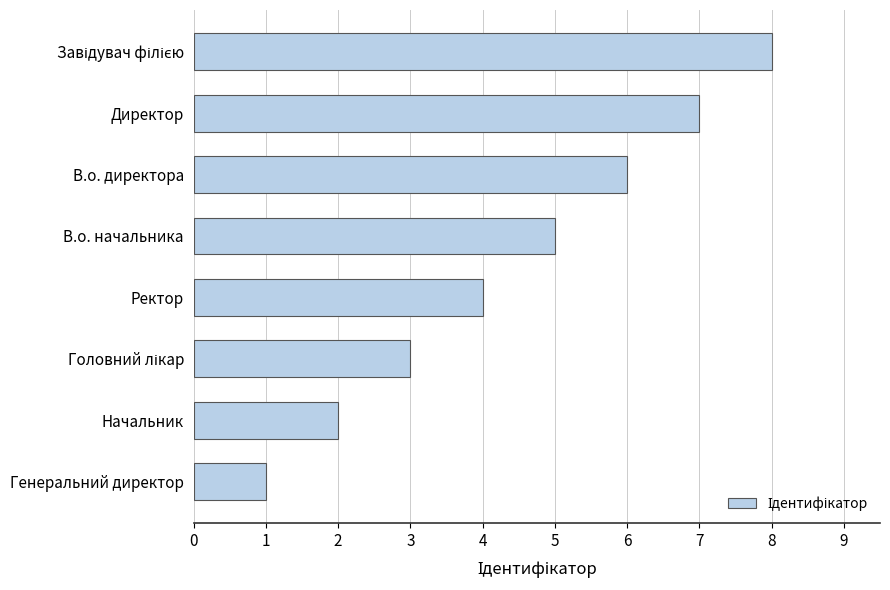

The value at В.о. начальника is 5. True or false?

True